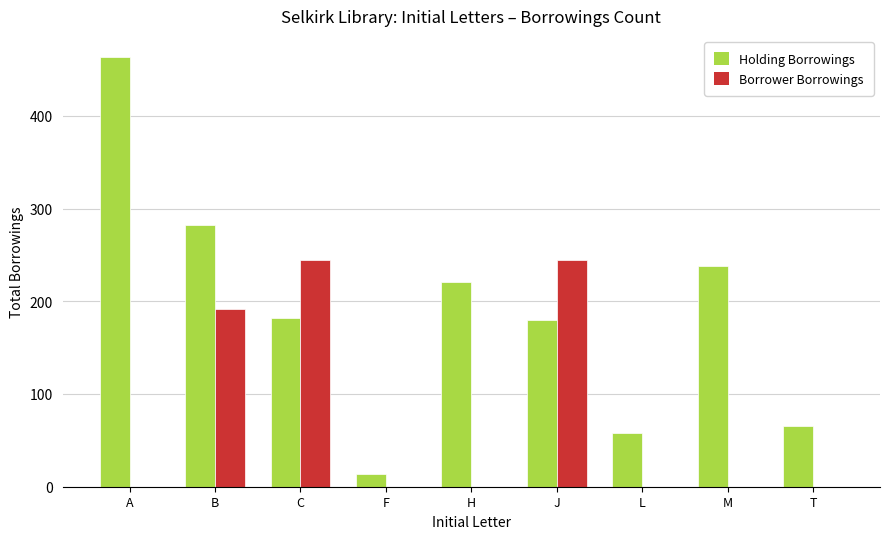

What is the difference between the Holding Borrowings values at C and M?

56